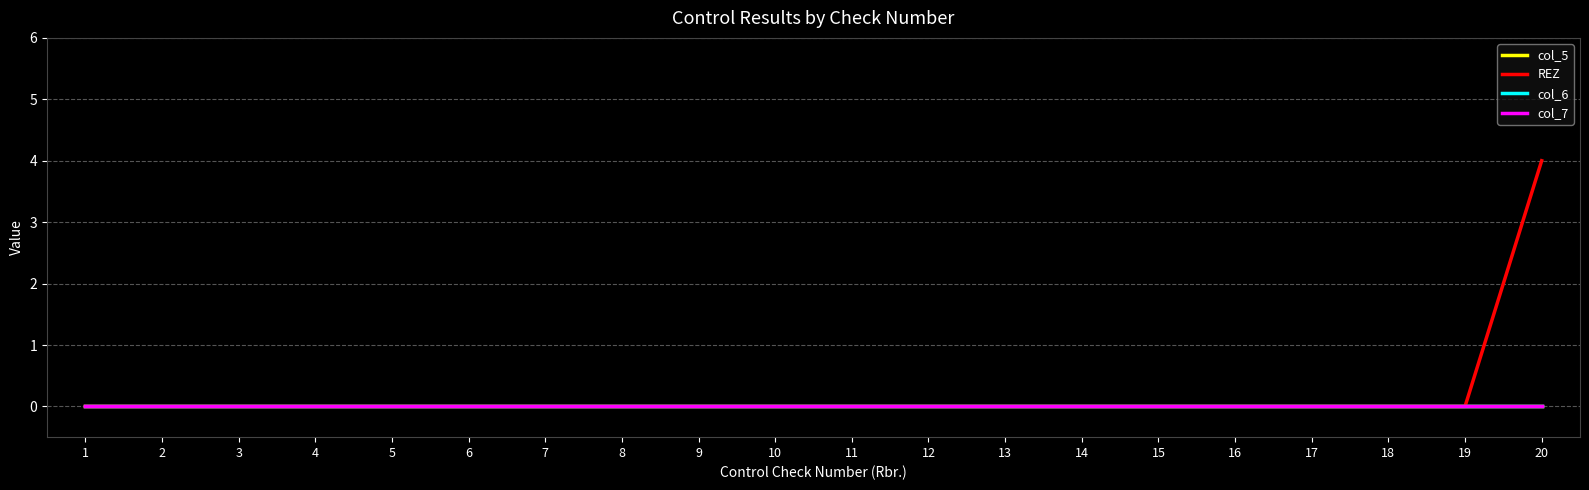

Which series changed the most between 14 and 20?

REZ